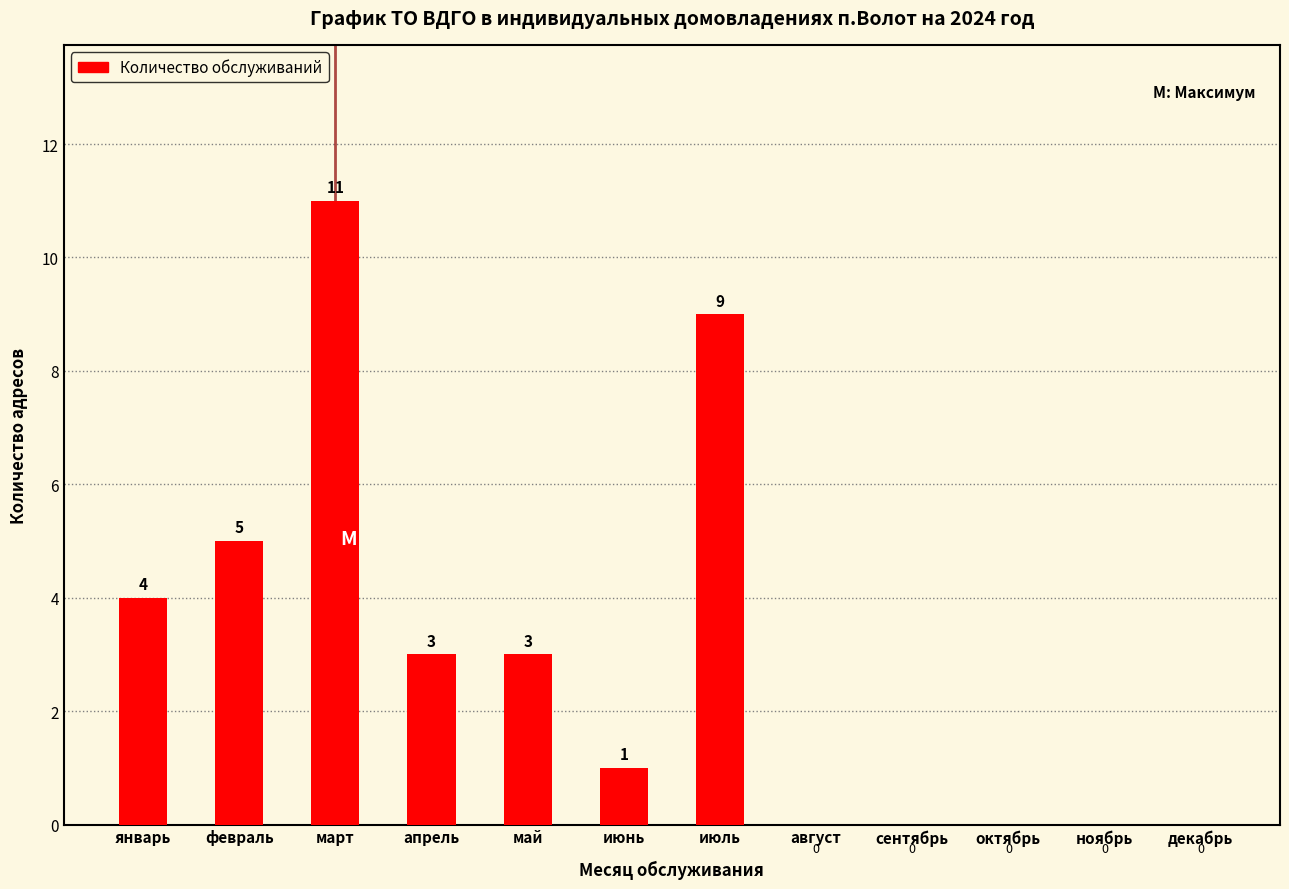

What value does the data have at февраль, to the nearest 5?

5